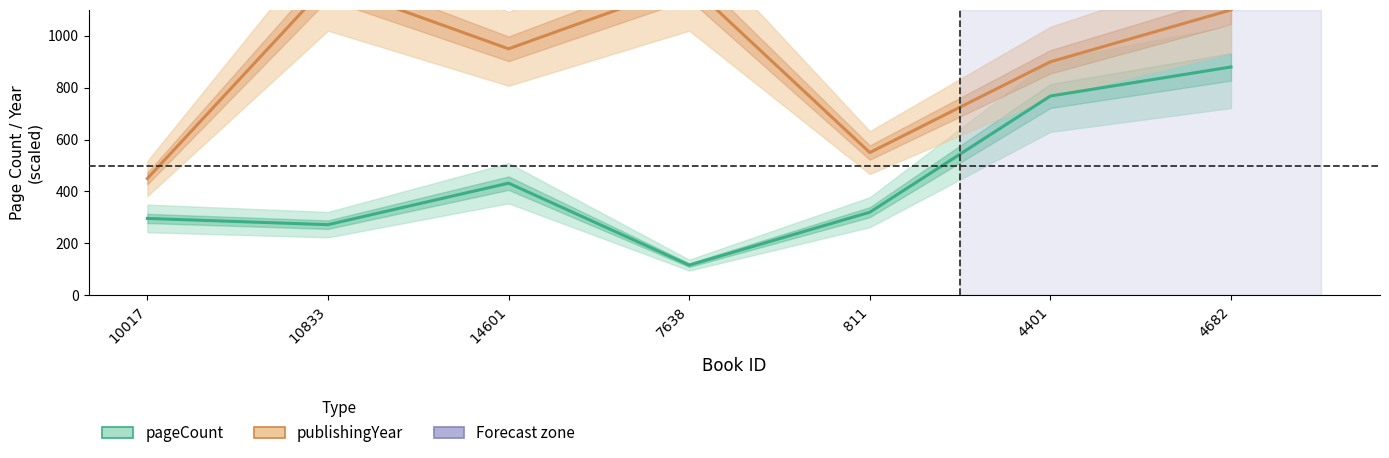

Which category has the lowest value across all series?

7638